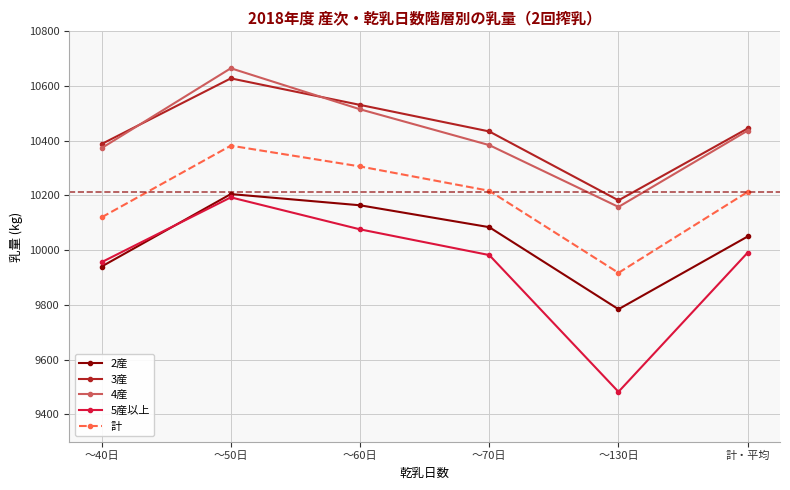

At ～70日, list the series in order from smallest to largest.

5産以上, 2産, 計, 4産, 3産